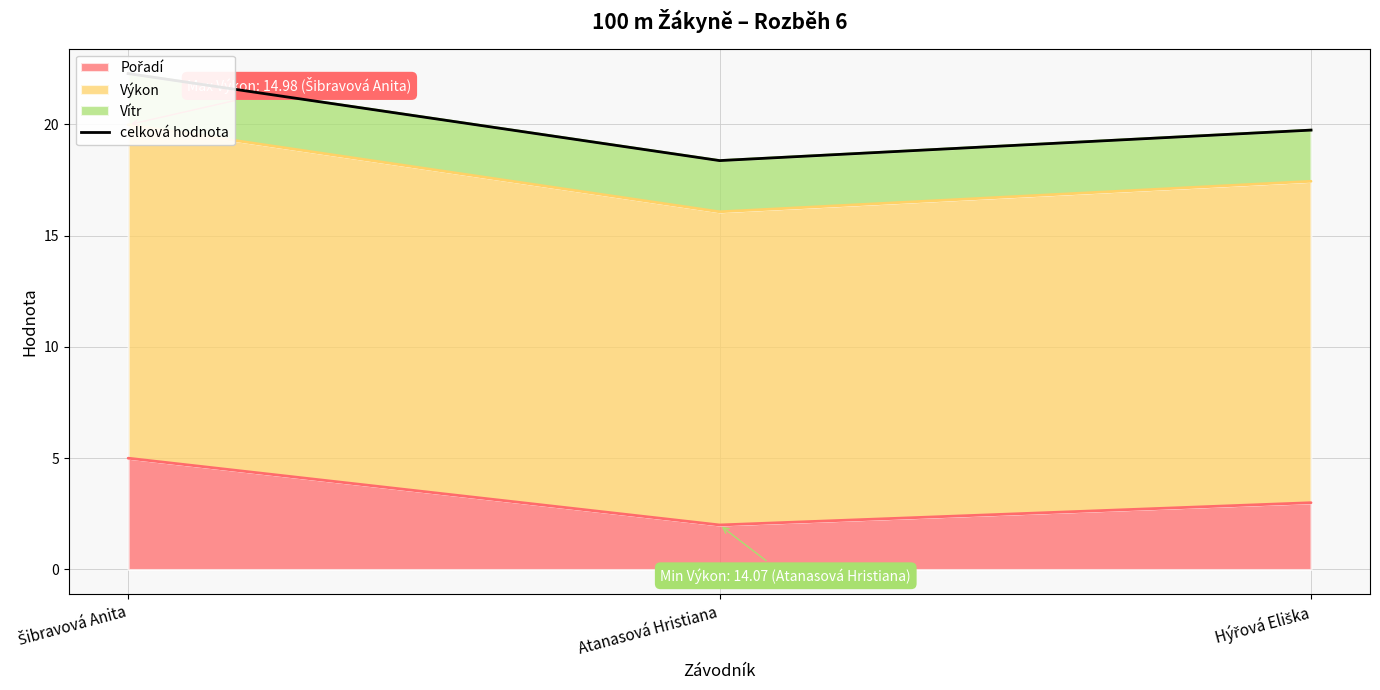

Does the chart have visible grid lines?

Yes